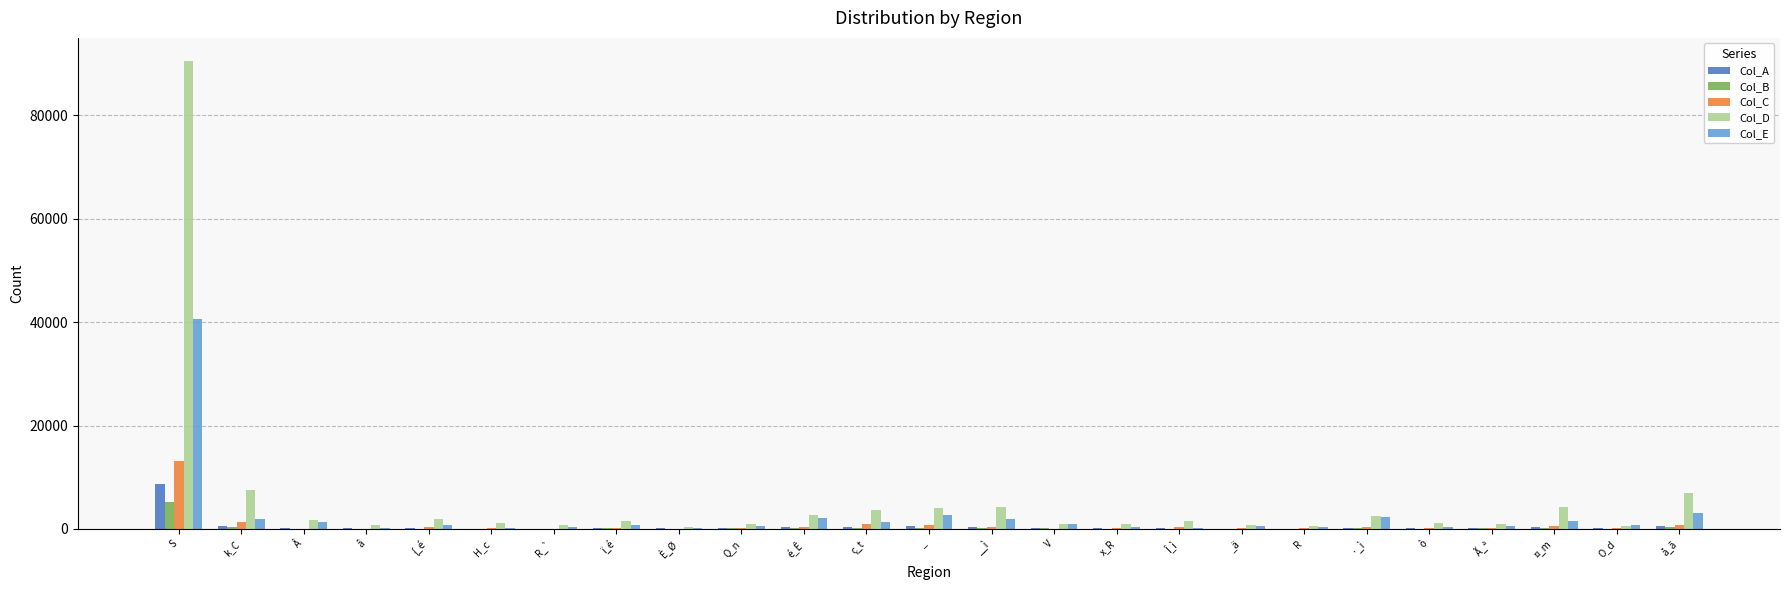

At which category is the sum across all series the highest?

S